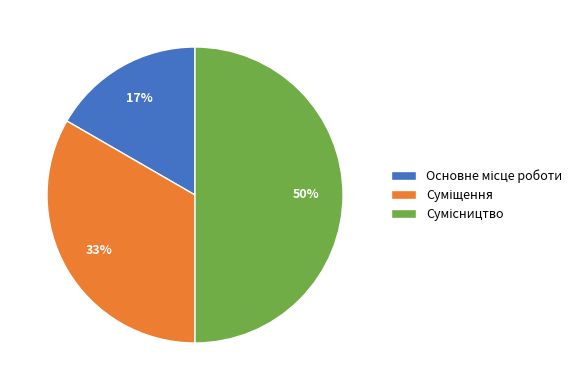

To the nearest percent, what is the average slice percentage?

33%